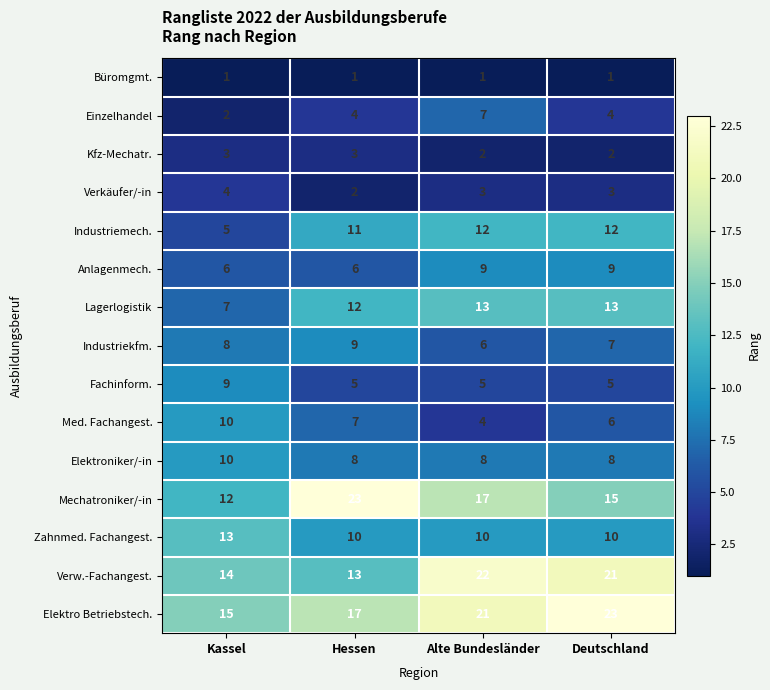

At how many categories does at least one series exceed 6?

4